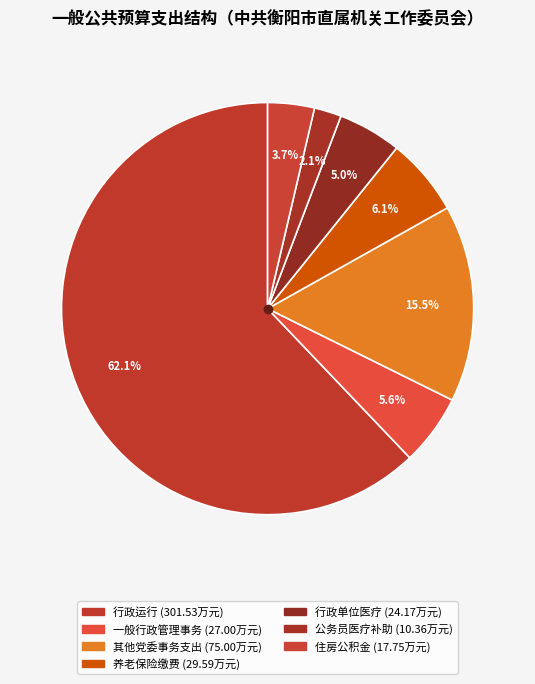

Does any single category account for the majority?

Yes